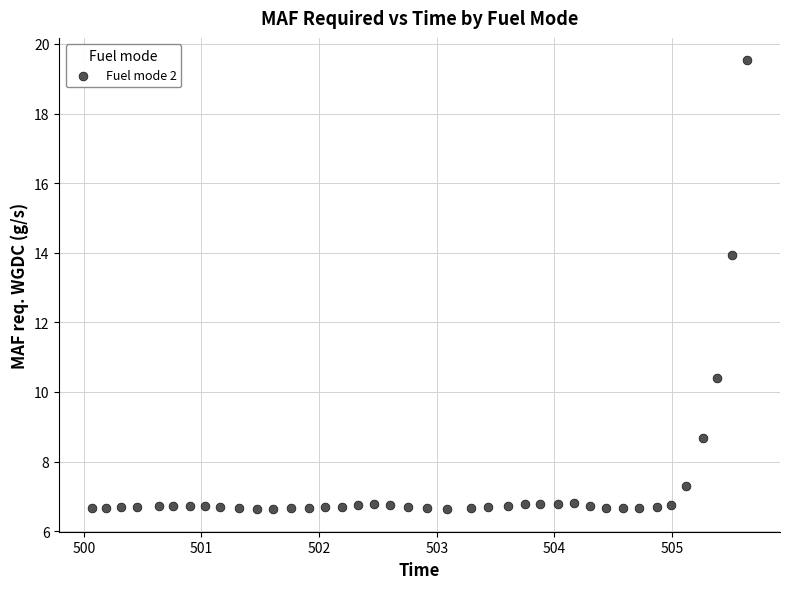

What is the range of Y values (max minus min)?

12.9